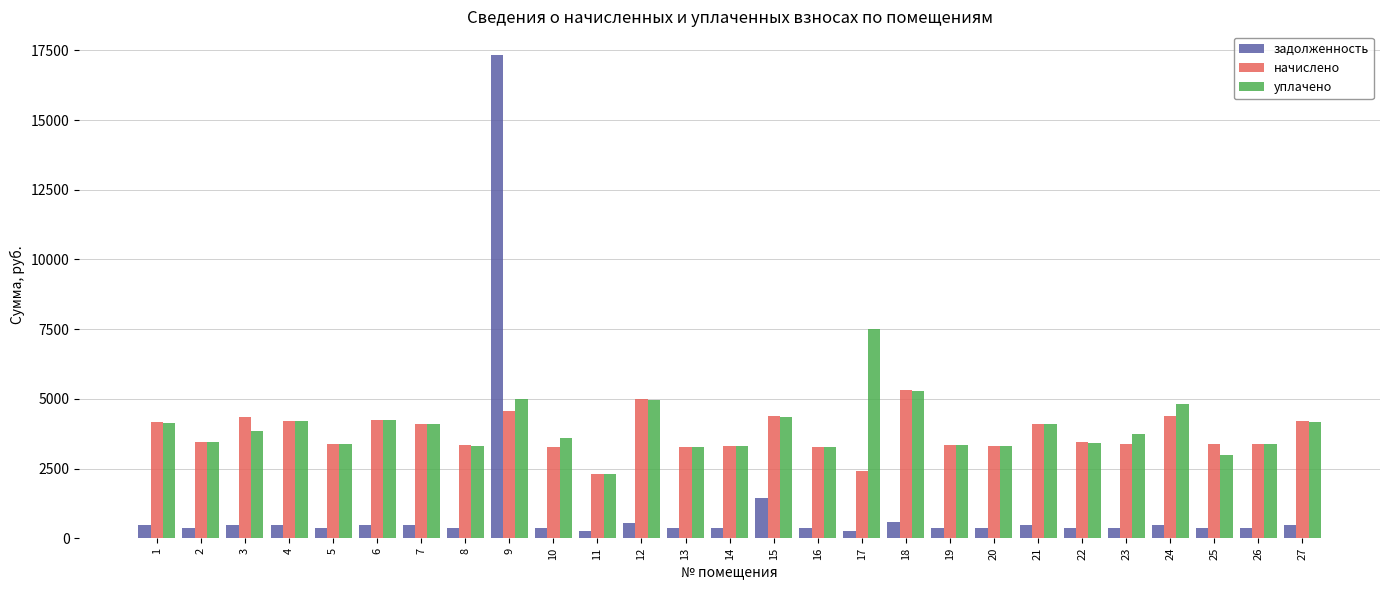

At how many categories does at least one series exceed 16876?

1